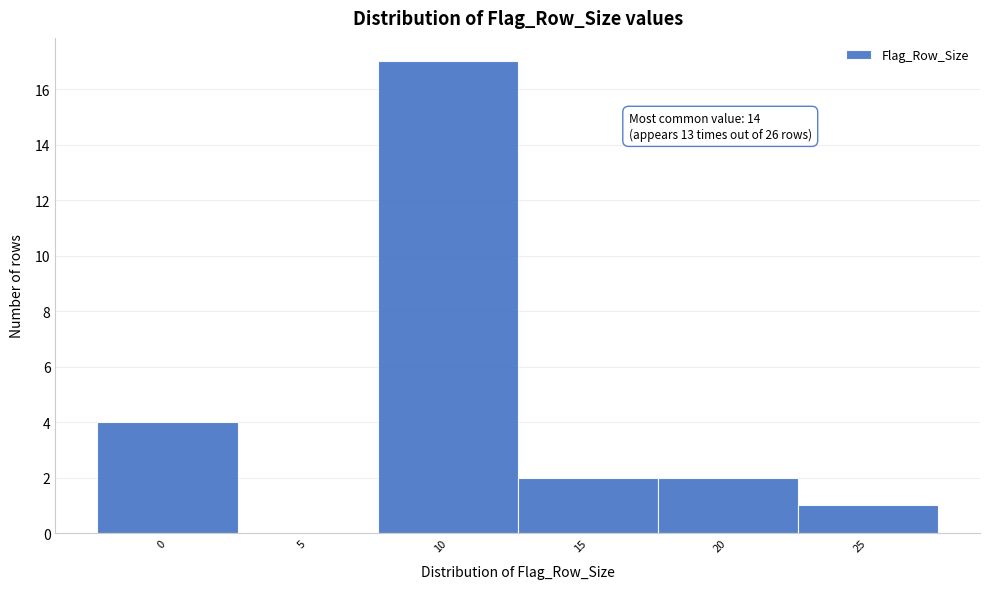

Reading right to left, what are all the values shown in this chart?

25=1	20=2	15=2	10=17	5=0	0=4